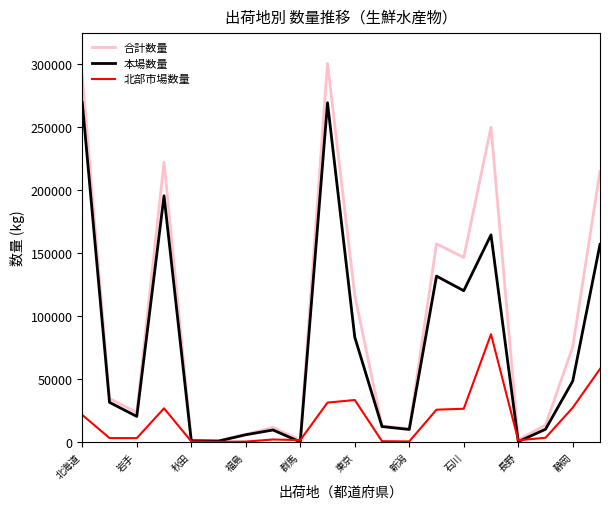

Which series has the widest spread of values?

合計数量